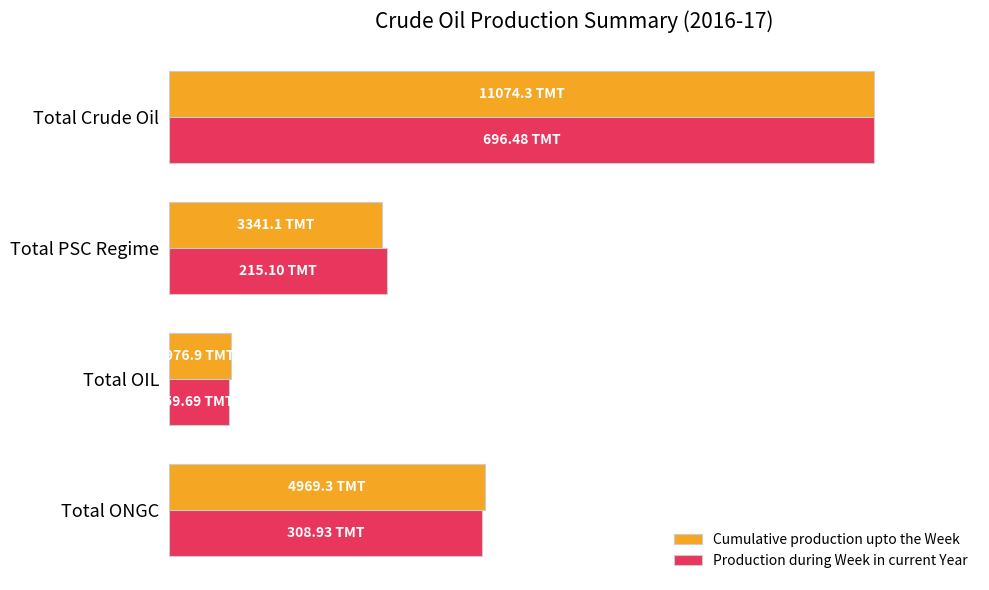

What are all the series names shown in the legend?

Cumulative production upto the Week, Production during Week in current Year